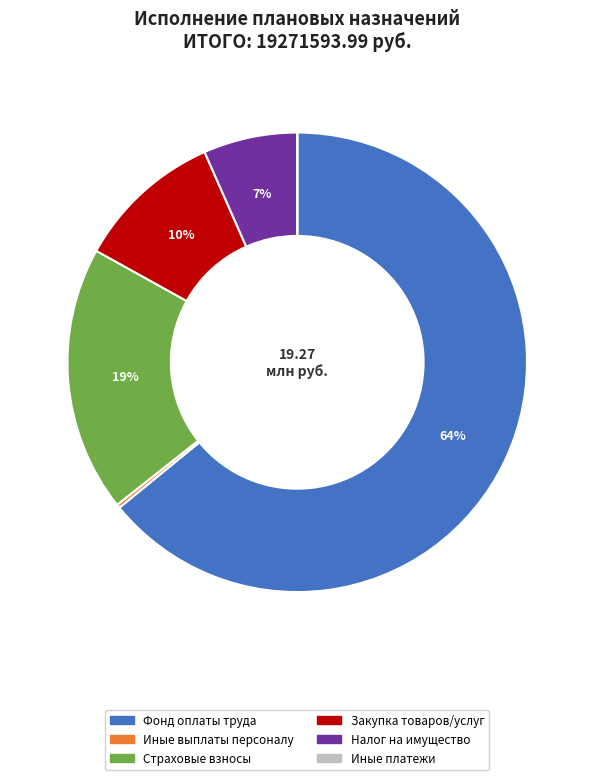

To the nearest percent, what is the difference between the largest and smallest slice percentages?

64%